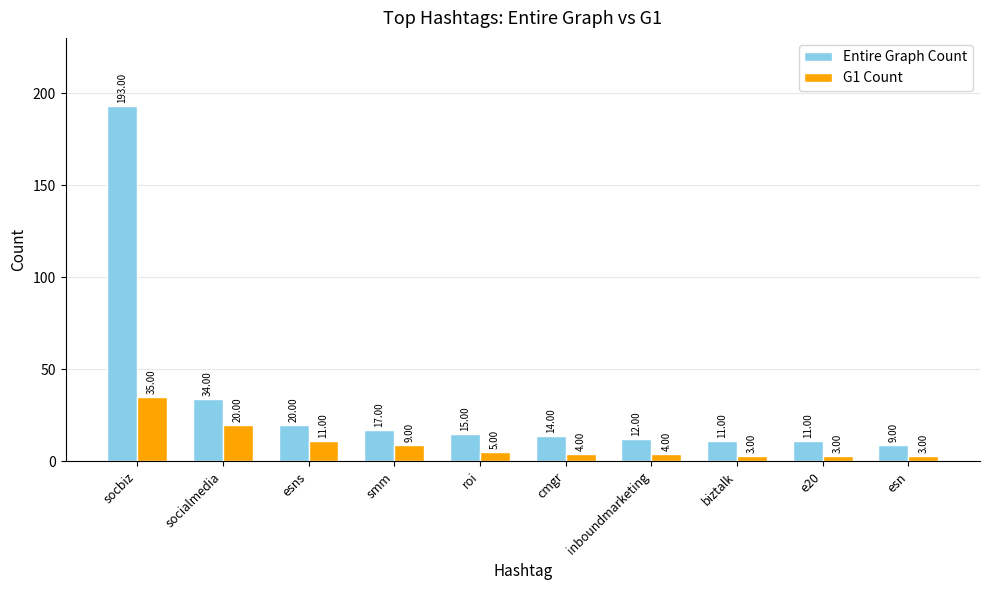

What is the difference between the second highest and second lowest values in the Entire Graph Count series?

23